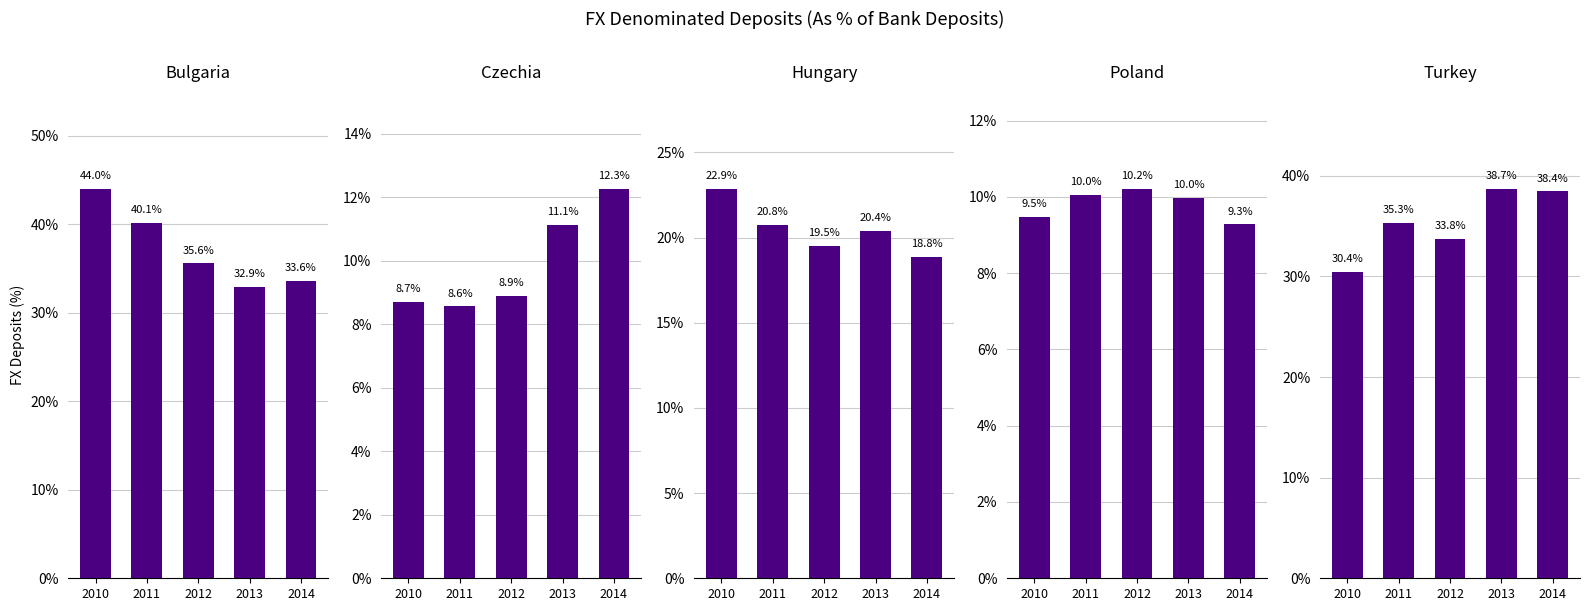

At 2013, list the series in order from largest to smallest.

Turkey, Bulgaria, Hungary, Czechia, Poland